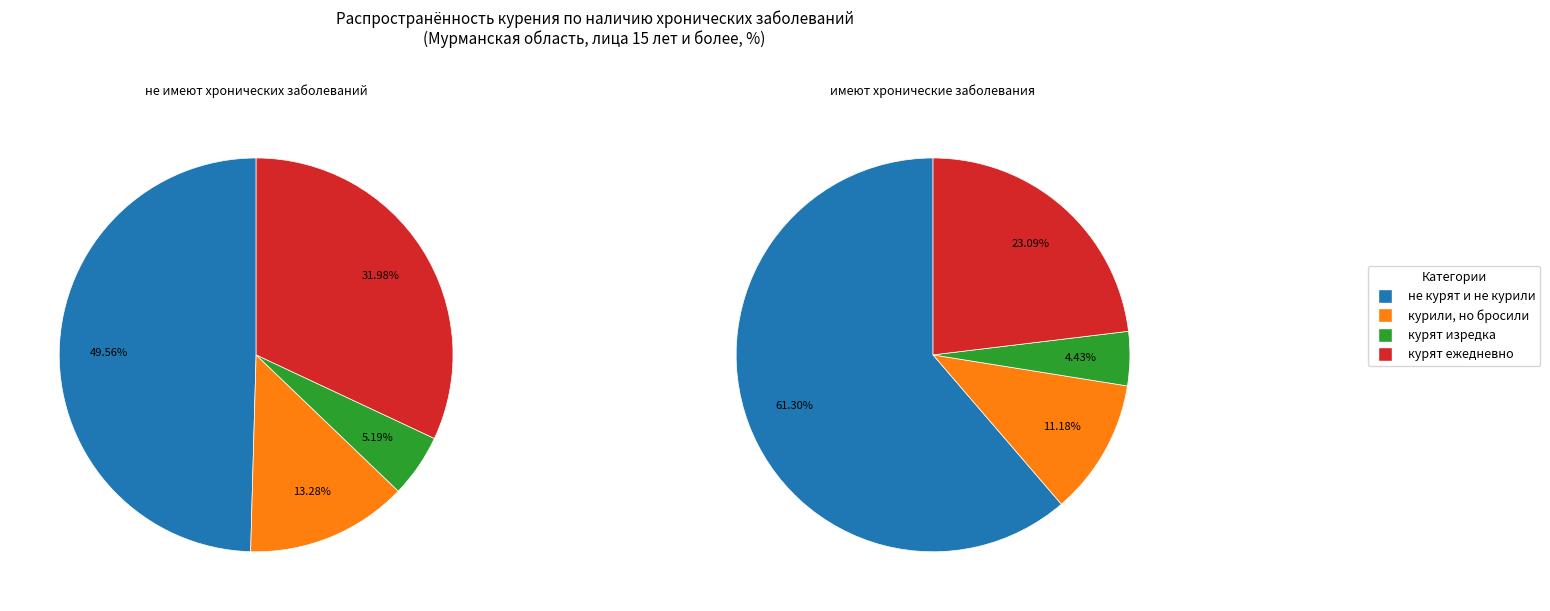

Rank the series by their maximum value, from highest to lowest.

имеют хронические заболевания, не имеют хронических заболеваний